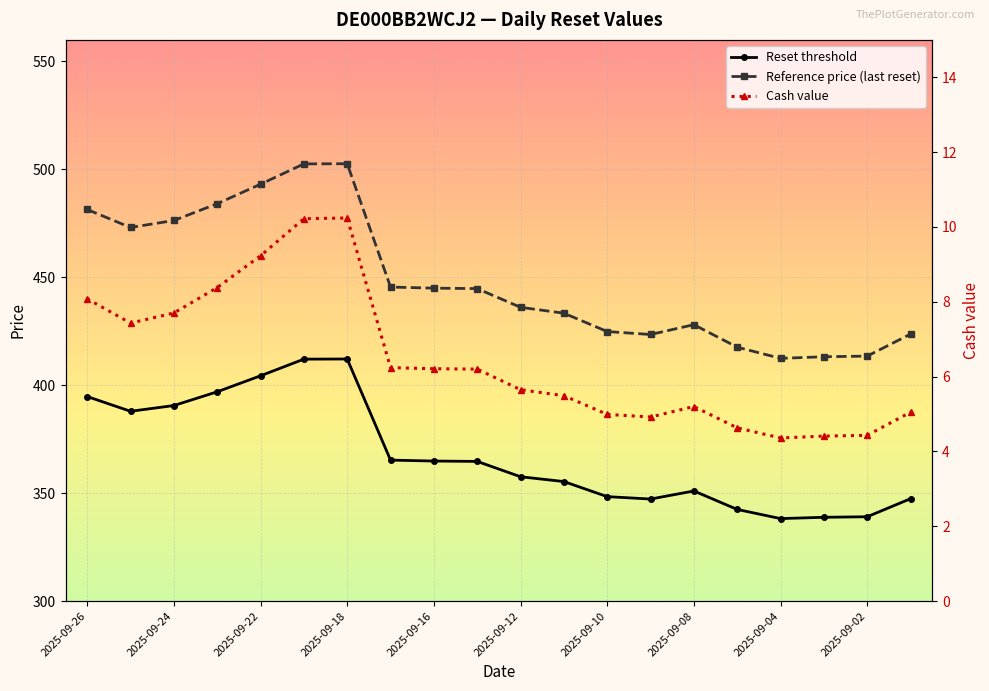

What is the label of the 14th point from the right?

2025-09-18